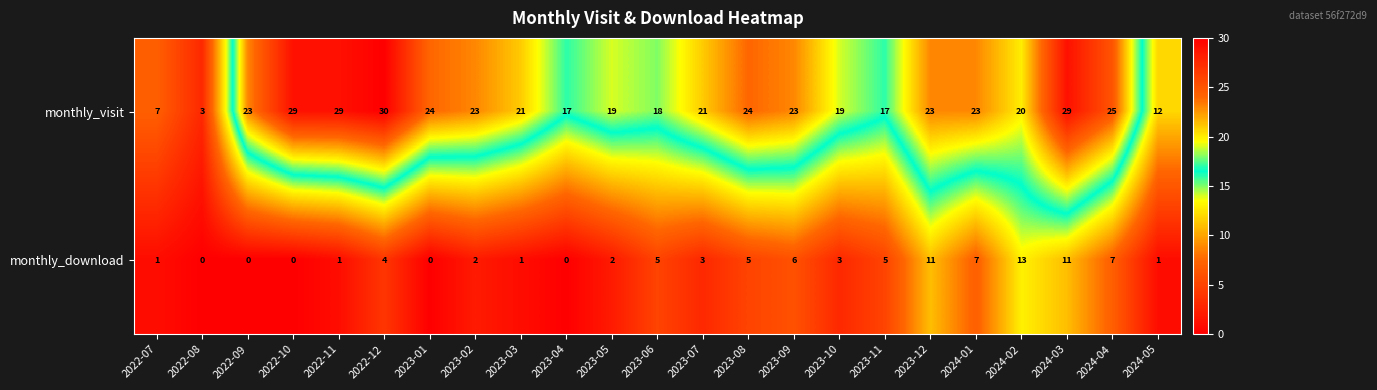

What is the difference between the second highest and second lowest values in the monthly_download series?

11